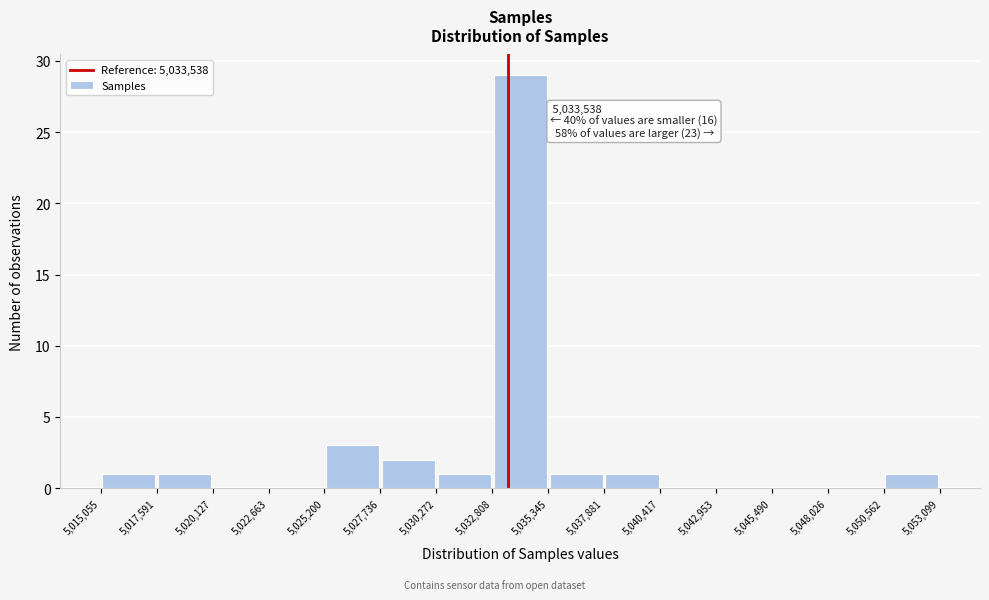

Over which range of the x-axis is the bar tallest?

5,032,808 to 5,035,345